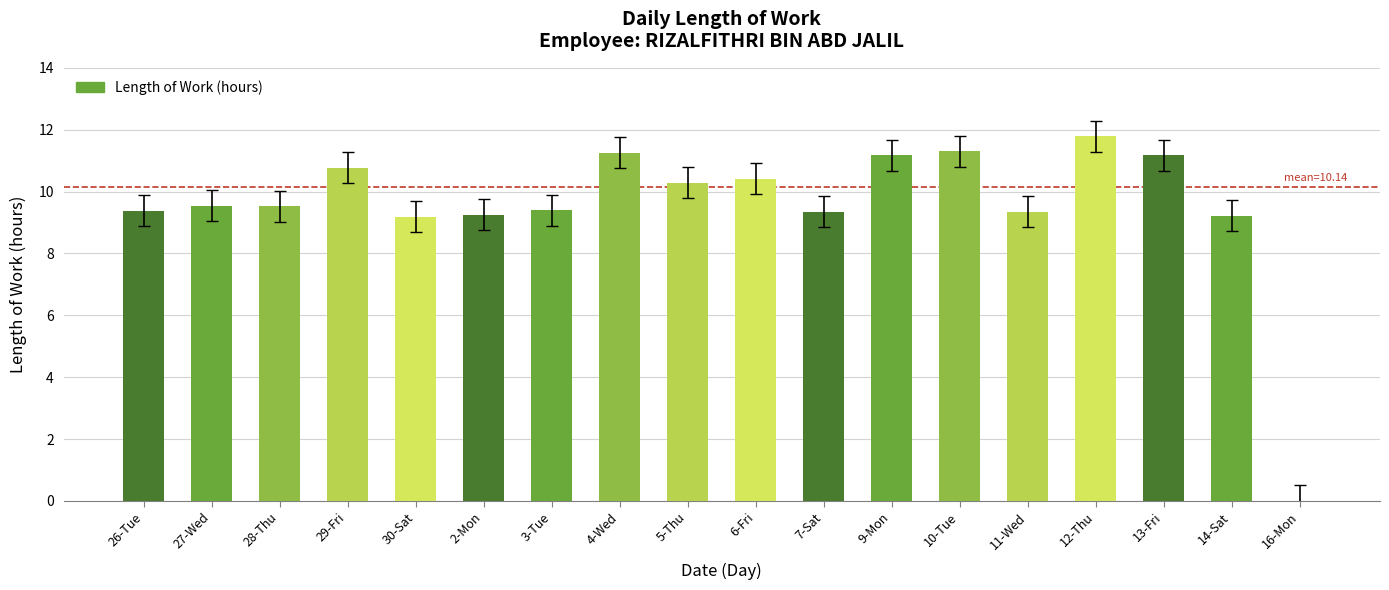

How many distinct data groups are displayed?

1